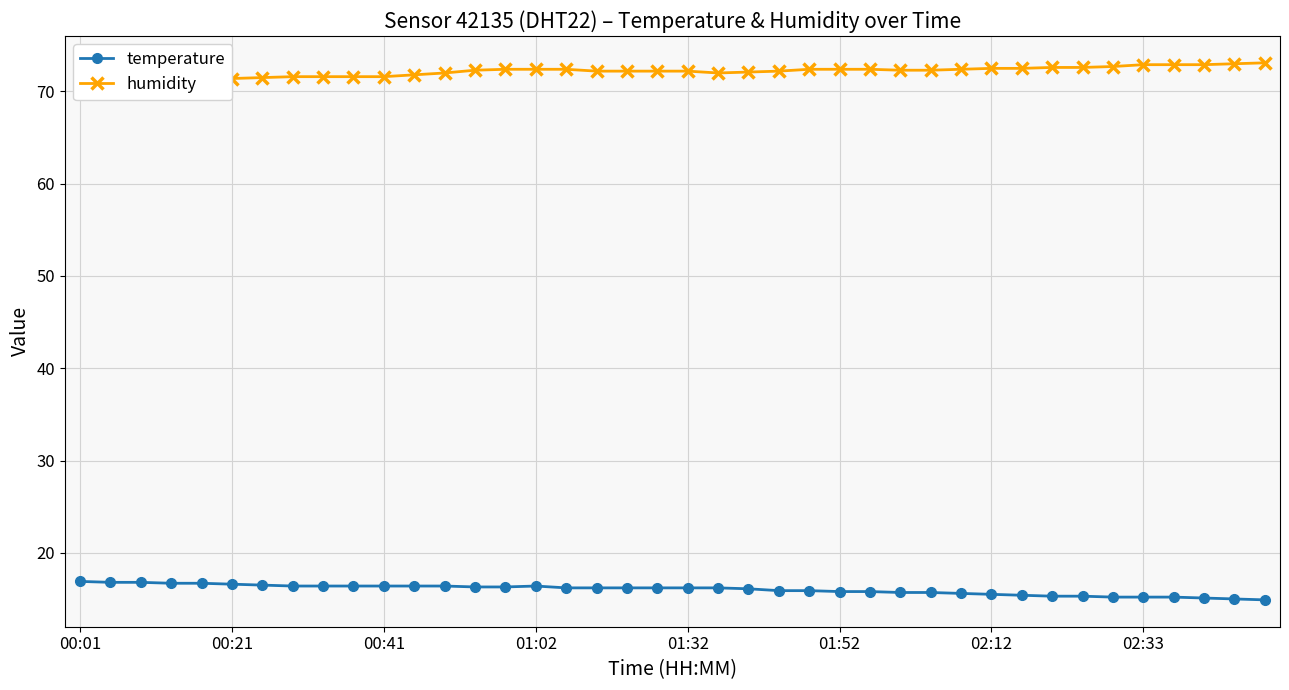

How many distinct data groups are displayed?

2